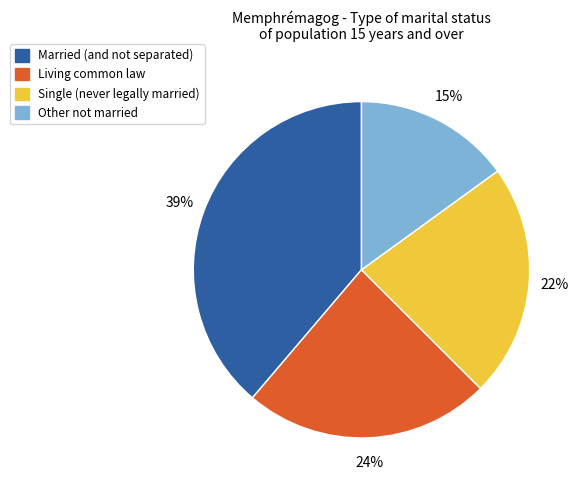

Does Married (and not separated) account for over 50% of the chart?

No